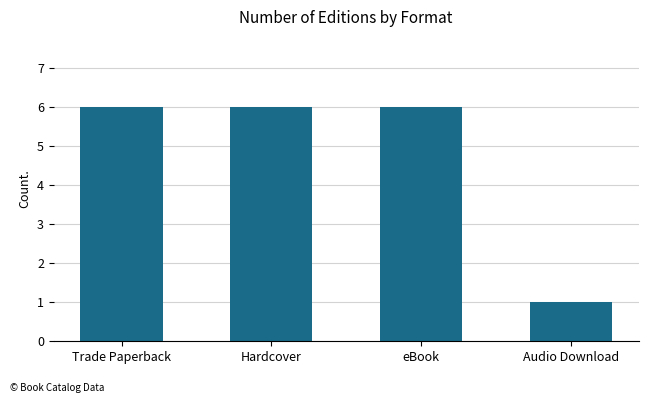

Which category has the lowest value across all series?

Audio Download